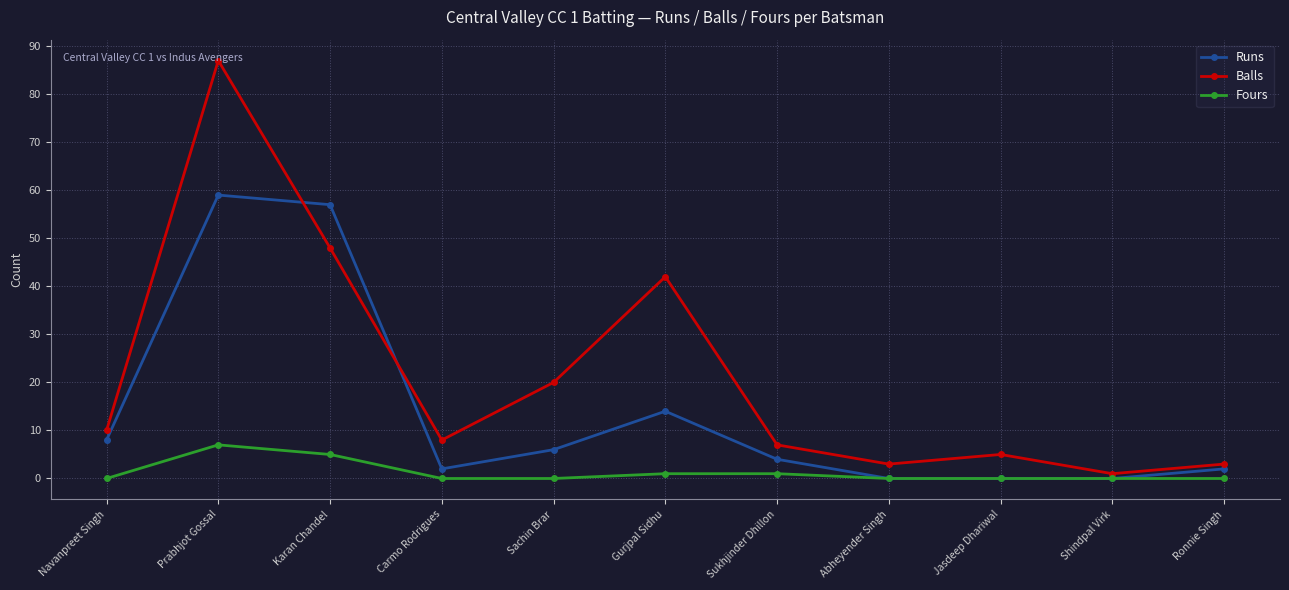

Which series has the largest total across all categories?

Balls